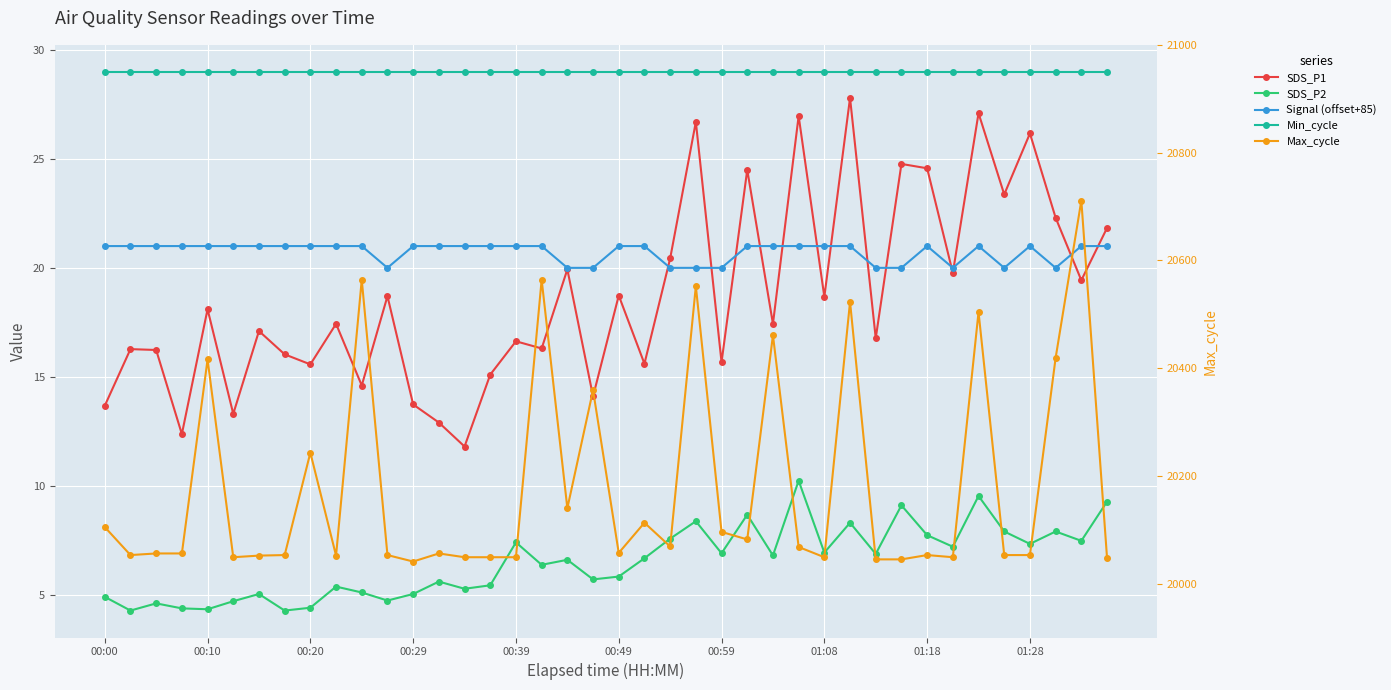

At which category does Signal (offset+85) reach its first local valley?

11